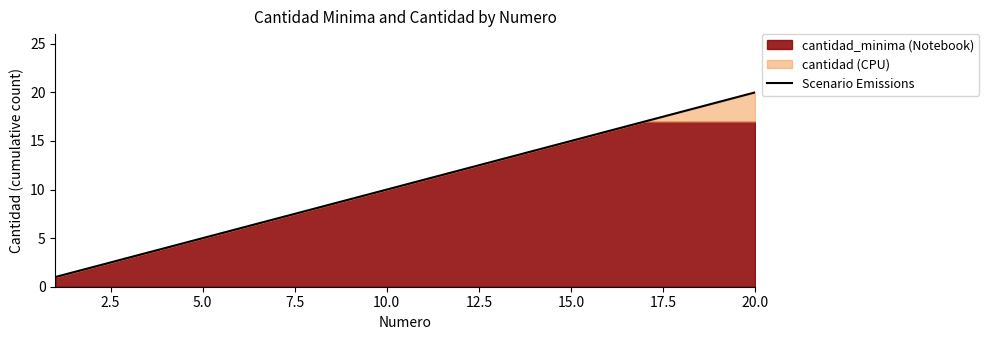

How many lines are shown in the chart?

1